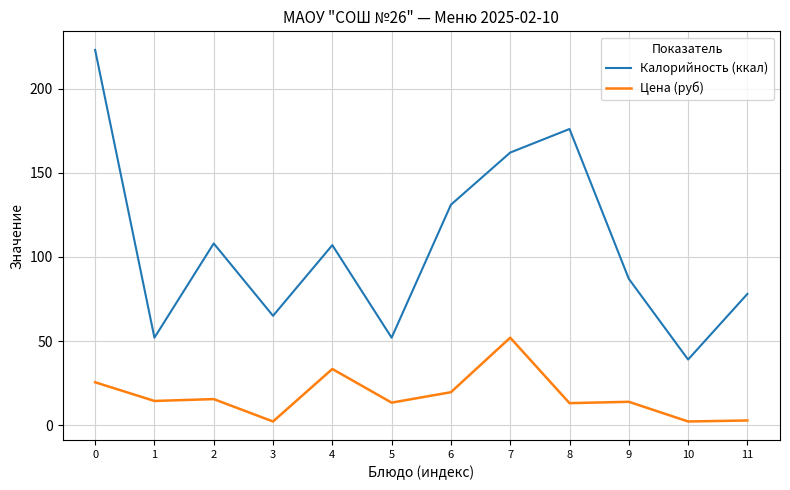

How many values in the Калорийность (ккал) series are below 107?

6